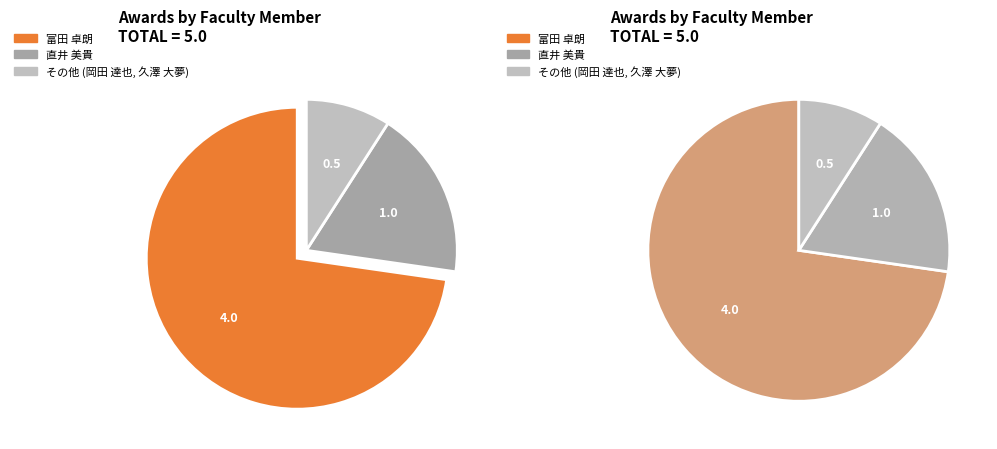

What percentage is the 直井 美貴 slice, to the nearest percent?

20%